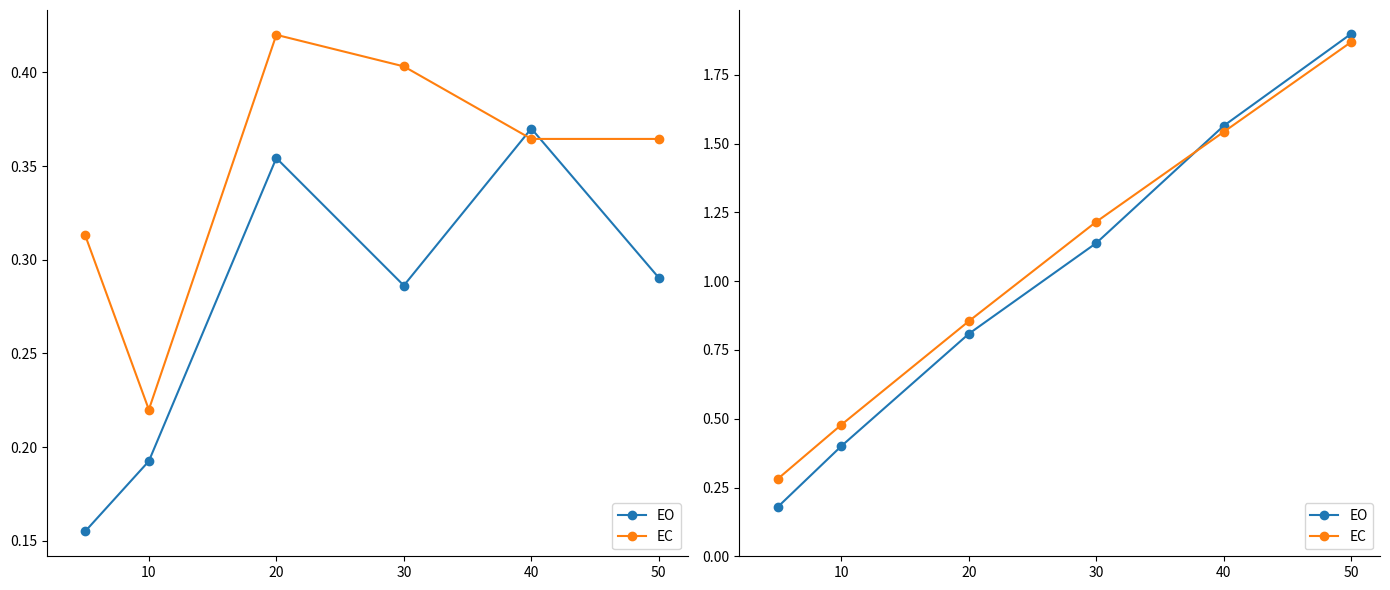

Rank the series at 20 from highest to lowest value.

EC, EO